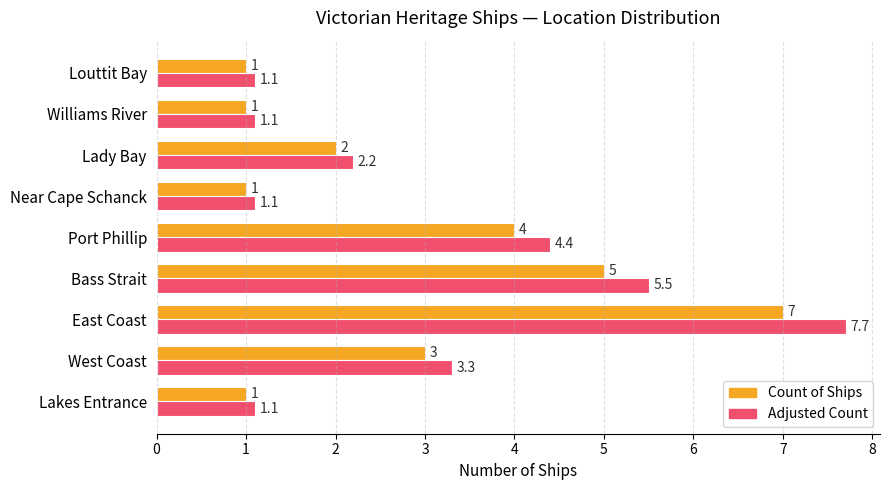

What are all the series names shown in the legend?

Count of Ships, Adjusted Count